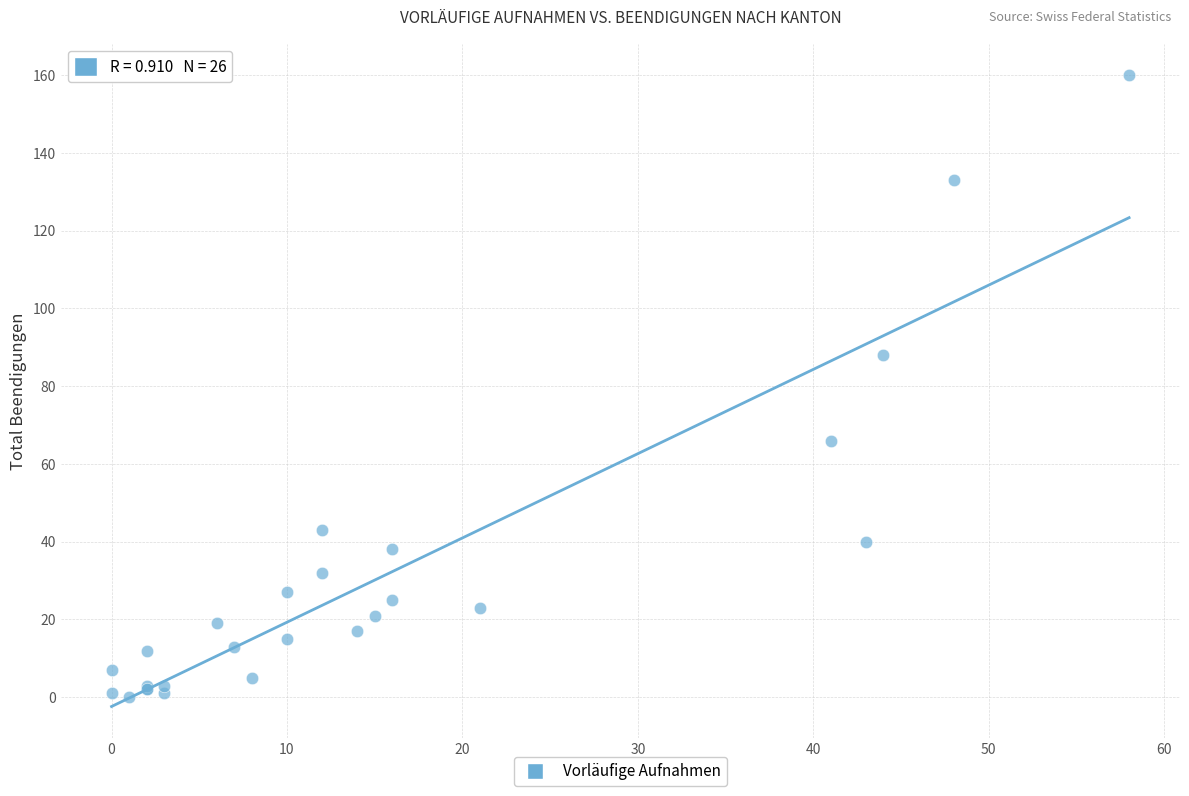

What Y value in the scatter plot is closest to 80?

88